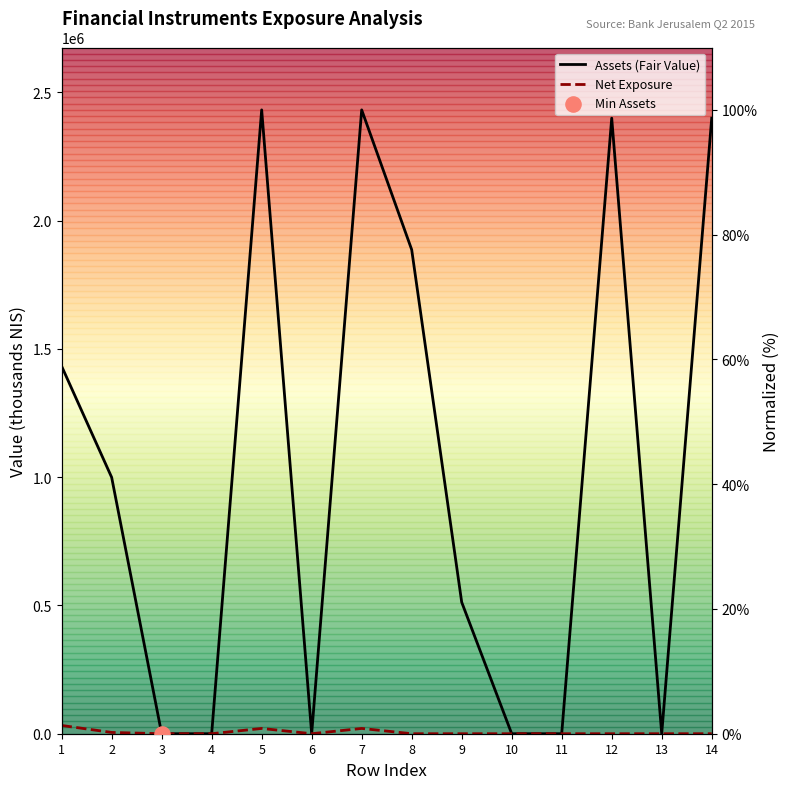

At how many categories does at least one series exceed 7?

8